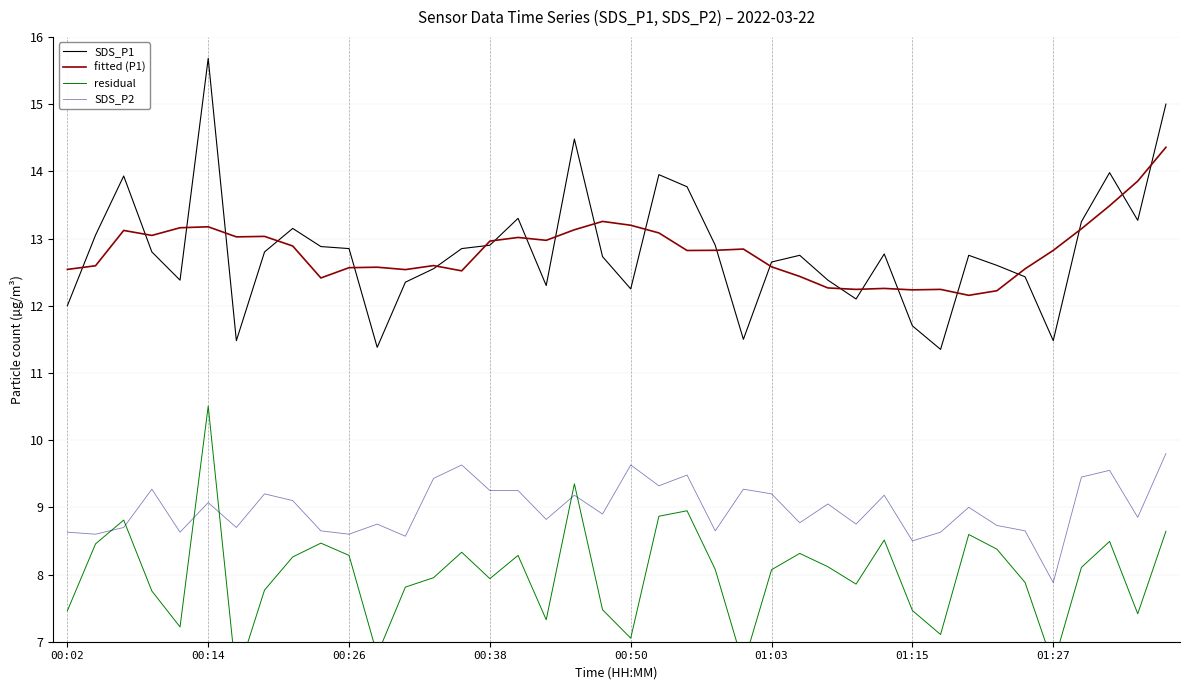

What is the greatest value displayed?

15.7